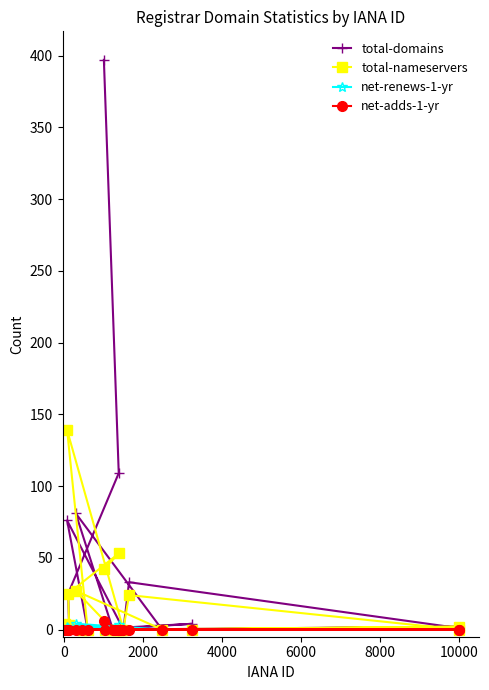

How many intersections are there between net-renews-1-yr and net-adds-1-yr?

1